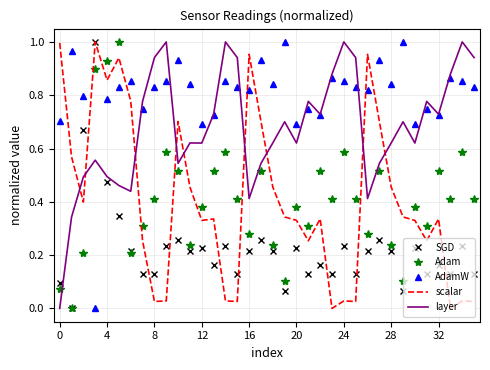

How many times do Adam and scalar cross each other?

9